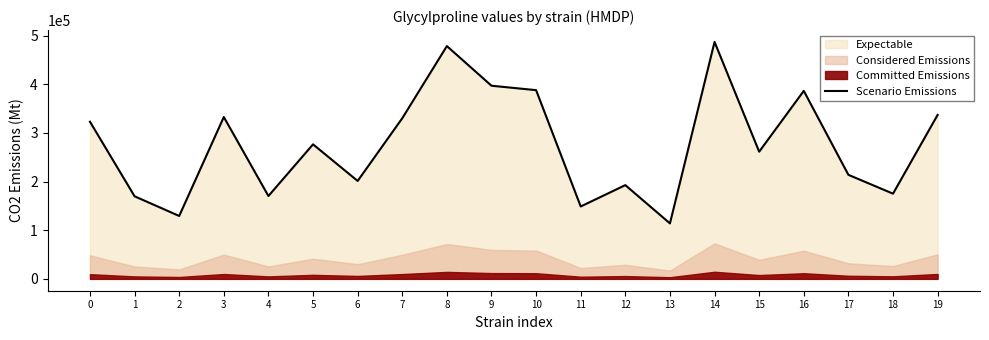

At which category does the chart reach its peak across all series?

14